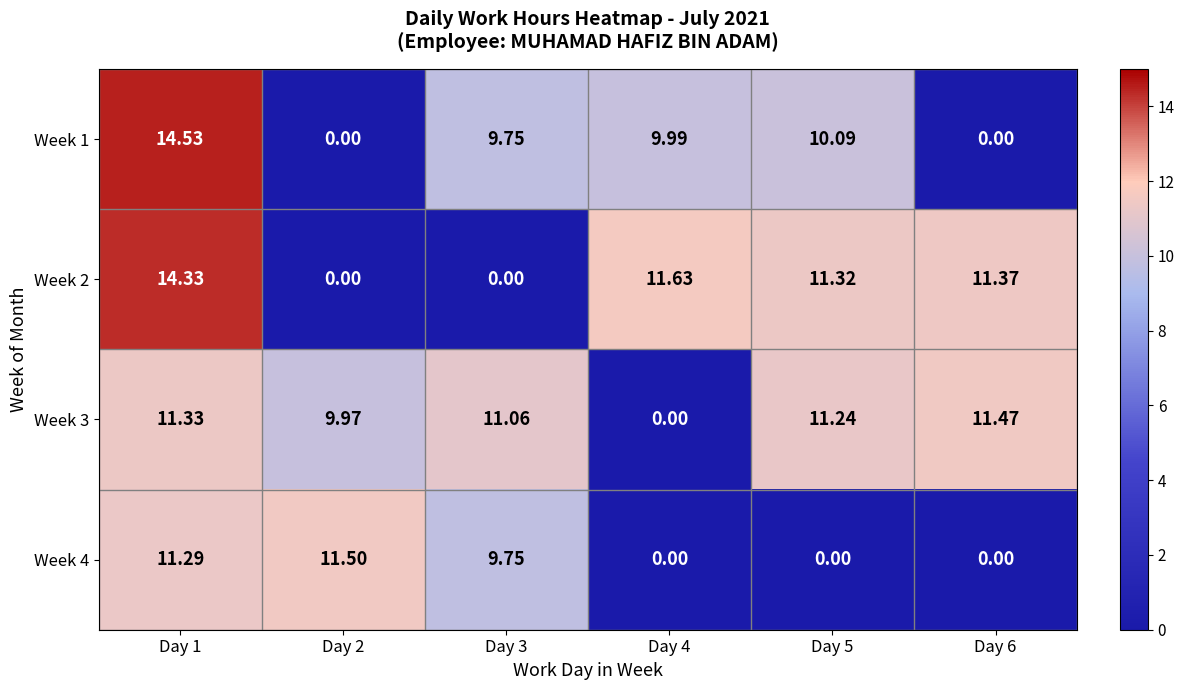

Is the value of Week 2 at Day 2 greater than the value of Week 1 at Day 1?

No